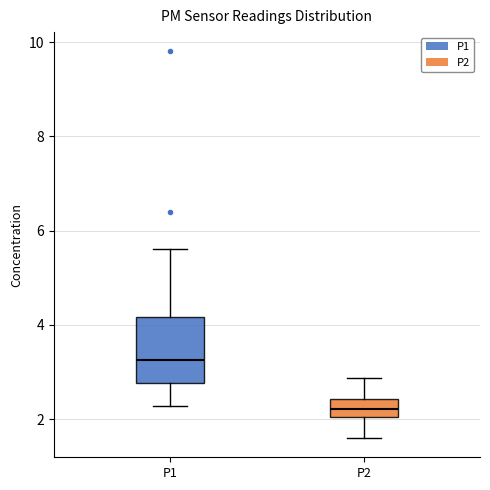

Reading left to right, transcribe this box plot: for each box, give where its median line is, the range the box spans, and where its two whiskers end, as read against the y-axis. The values are not printed on the chart, so give them approximately, as read against the axis.

P1: median 3.2, box 2.8 to 4.2, whiskers 2.2 to 5.6
P2: median 2.2, box 2.0 to 2.4, whiskers 1.6 to 2.8